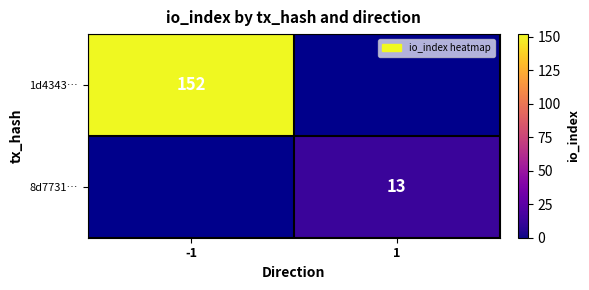

Reading left to right, what are all the values shown in this chart?

1d4343…: -1=152	1=0
8d7731…: -1=0	1=13